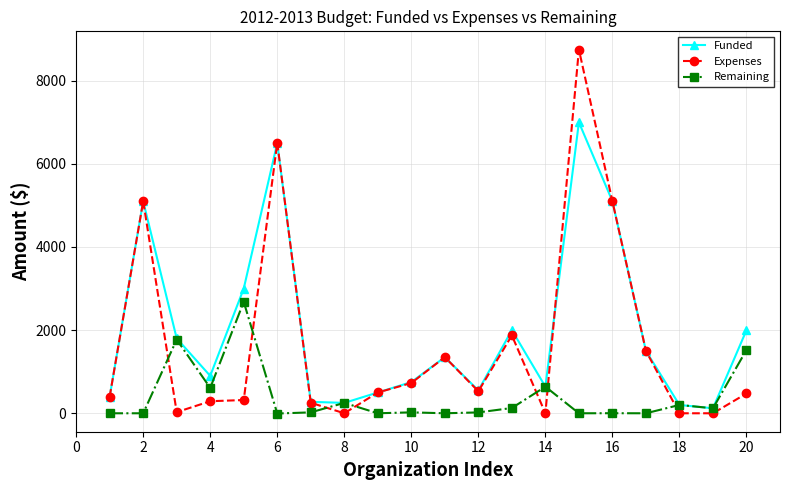

Which series ends up on top after the final intersection of Remaining and Expenses?

Remaining